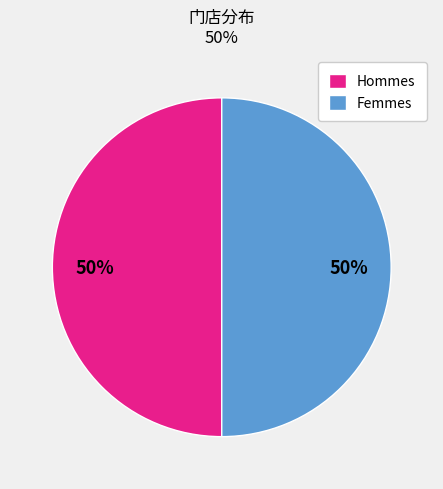

Approximately how many times larger is the value at Hommes compared to Femmes?

1.0